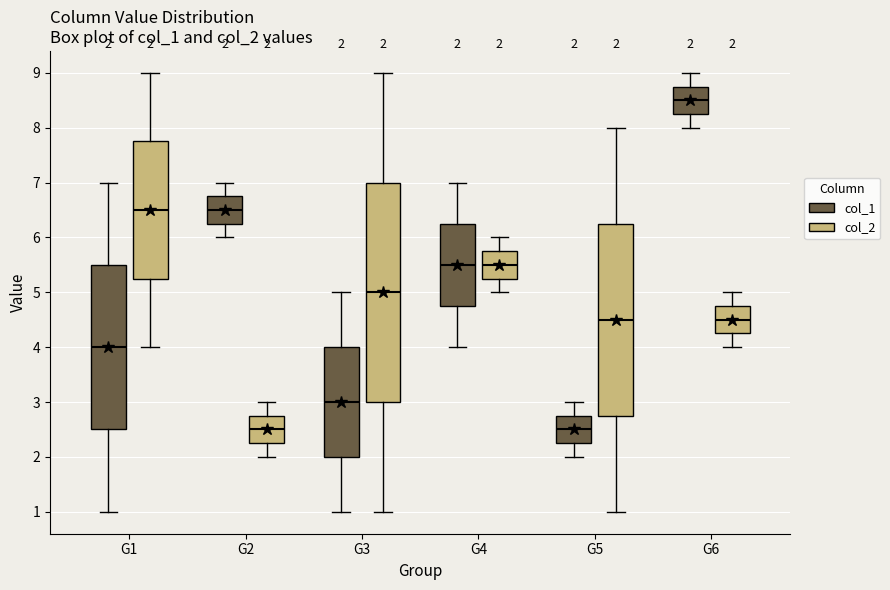

Comparing the boxes themselves (not the whiskers), which one is the tallest?

G3 (col_2)